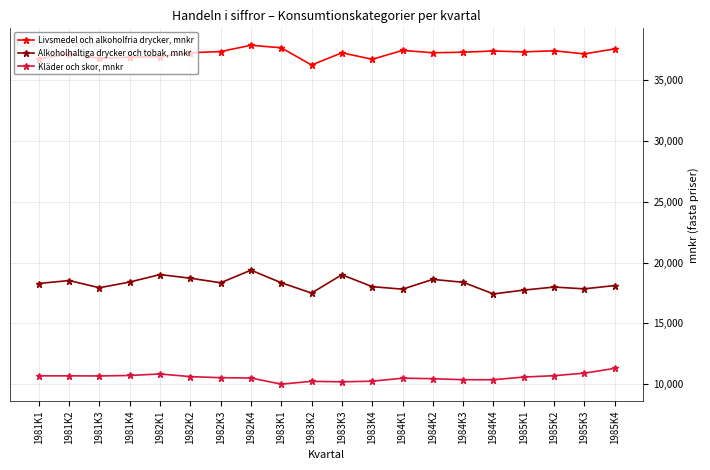

Is it true that Livsmedel och alkoholfria drycker, mnkr equals 36921 at 1982K1?

True